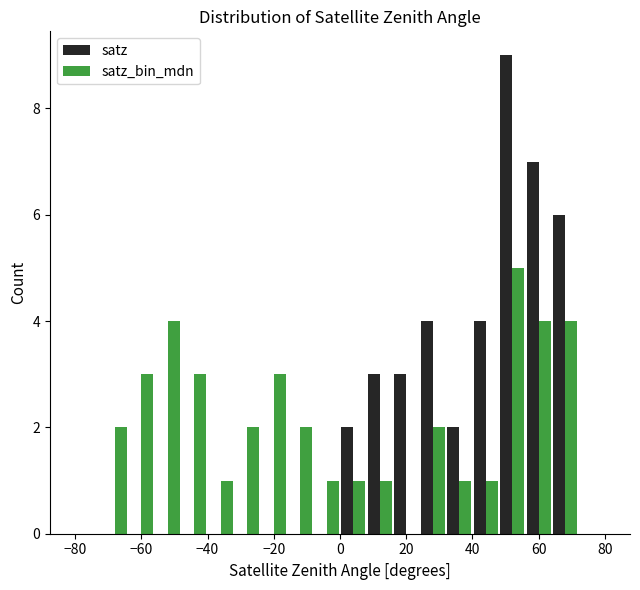

Reading left to right, list every range on the x-axis with the height of the bar of each series over it. The values are not printed on the chart, so give them approximately, as read against the axis.

-80 to -72: satz=0	satz_bin_mdn=0
-72 to -64: satz=0	satz_bin_mdn=2
-64 to -56: satz=0	satz_bin_mdn=3
-56 to -48: satz=0	satz_bin_mdn=4
-48 to -40: satz=0	satz_bin_mdn=3
-40 to -32: satz=0	satz_bin_mdn=1
-32 to -24: satz=0	satz_bin_mdn=2
-24 to -16: satz=0	satz_bin_mdn=3
-16 to -8: satz=0	satz_bin_mdn=2
-8 to 0: satz=0	satz_bin_mdn=1
0 to 8: satz=2	satz_bin_mdn=1
8 to 16: satz=3	satz_bin_mdn=1
16 to 24: satz=3	satz_bin_mdn=0
24 to 32: satz=4	satz_bin_mdn=2
32 to 40: satz=2	satz_bin_mdn=1
40 to 48: satz=4	satz_bin_mdn=1
48 to 56: satz=9	satz_bin_mdn=5
56 to 64: satz=7	satz_bin_mdn=4
64 to 72: satz=6	satz_bin_mdn=4
72 to 80: satz=0	satz_bin_mdn=0